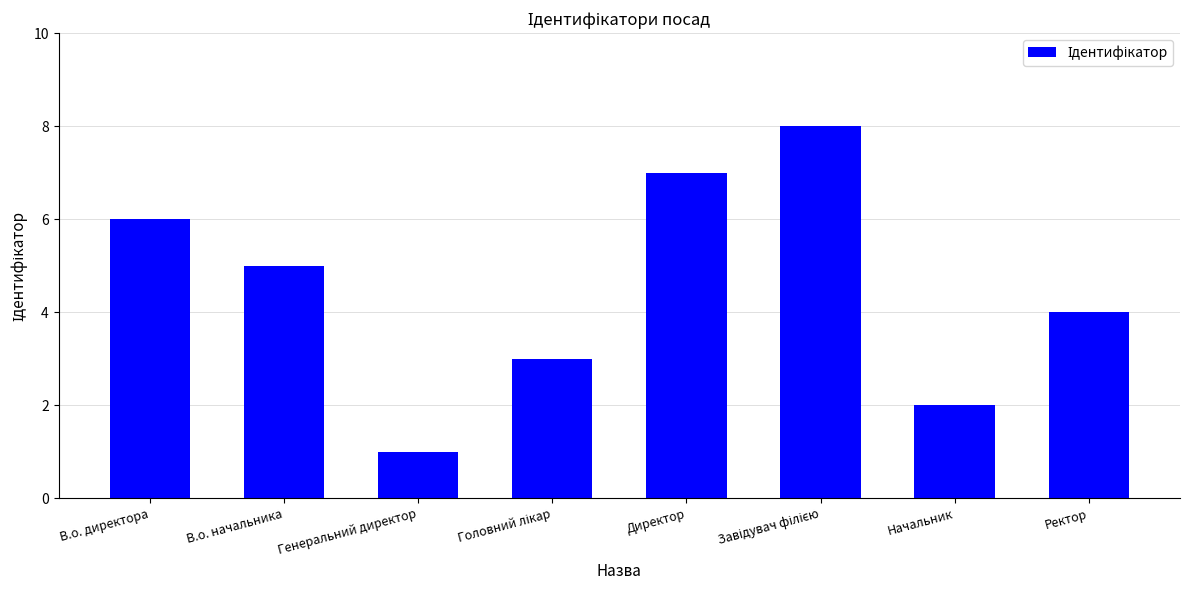

What is the minimum value shown in the chart?

1